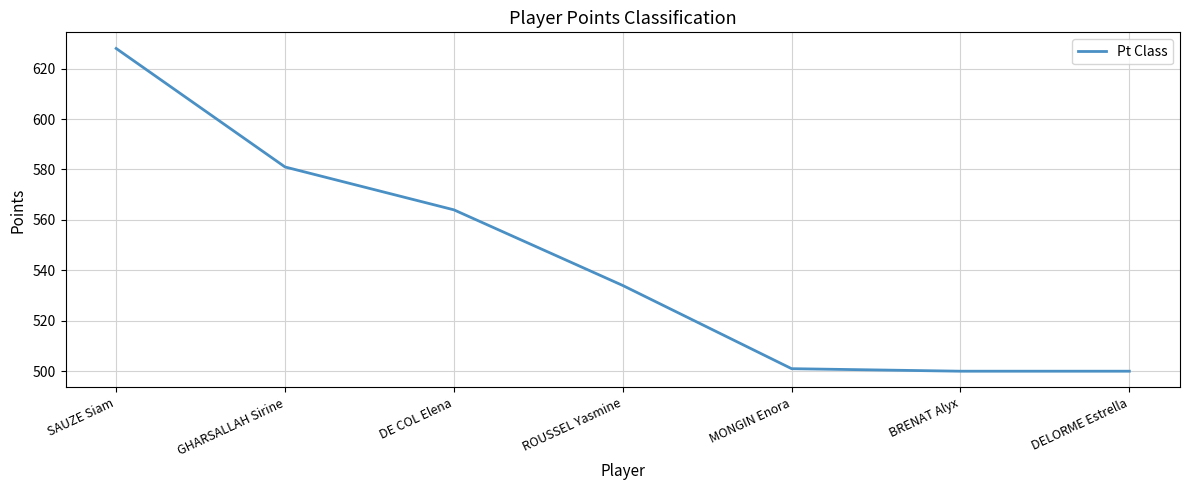

The value at DE COL Elena is 564. True or false?

True